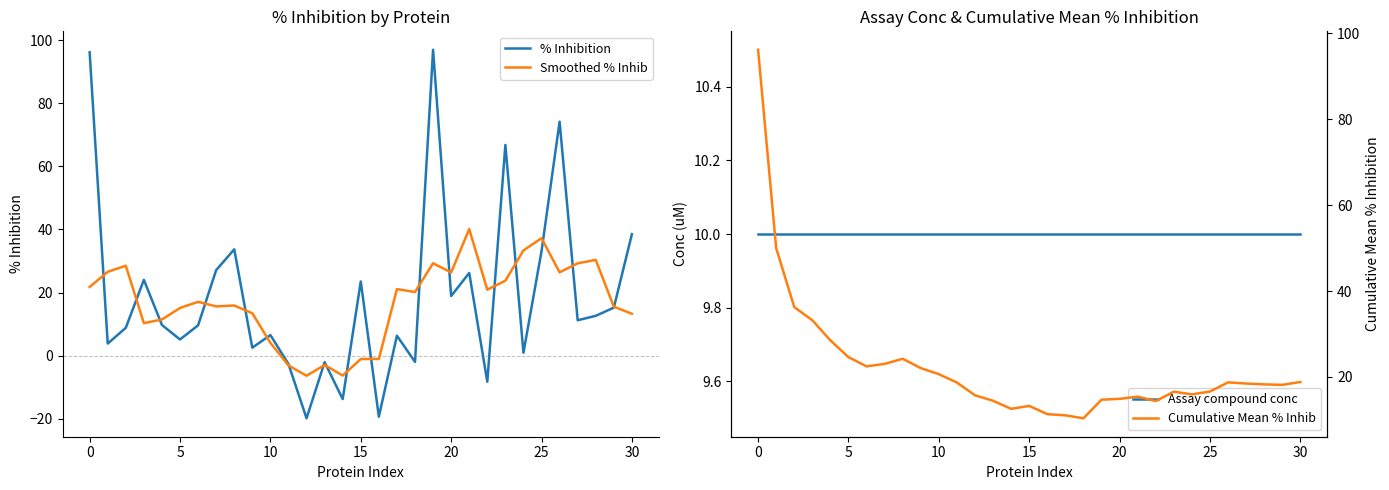

At 12, list the series in order from largest to smallest.

Cumulative Mean % Inhib, Assay compound conc, Smoothed % Inhib, % Inhibition